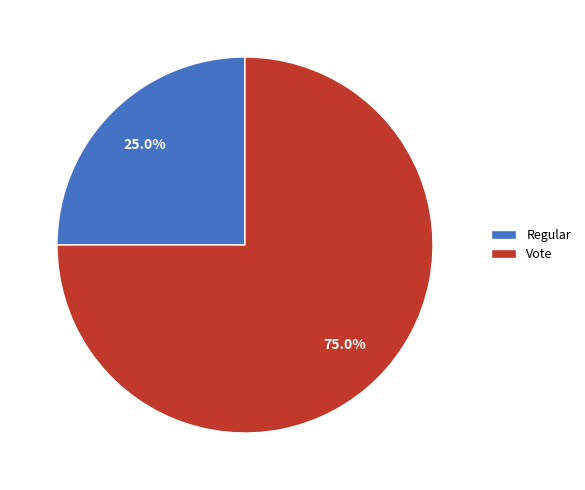

To the nearest percent, what is the difference between the Regular and Vote slice percentages?

50%